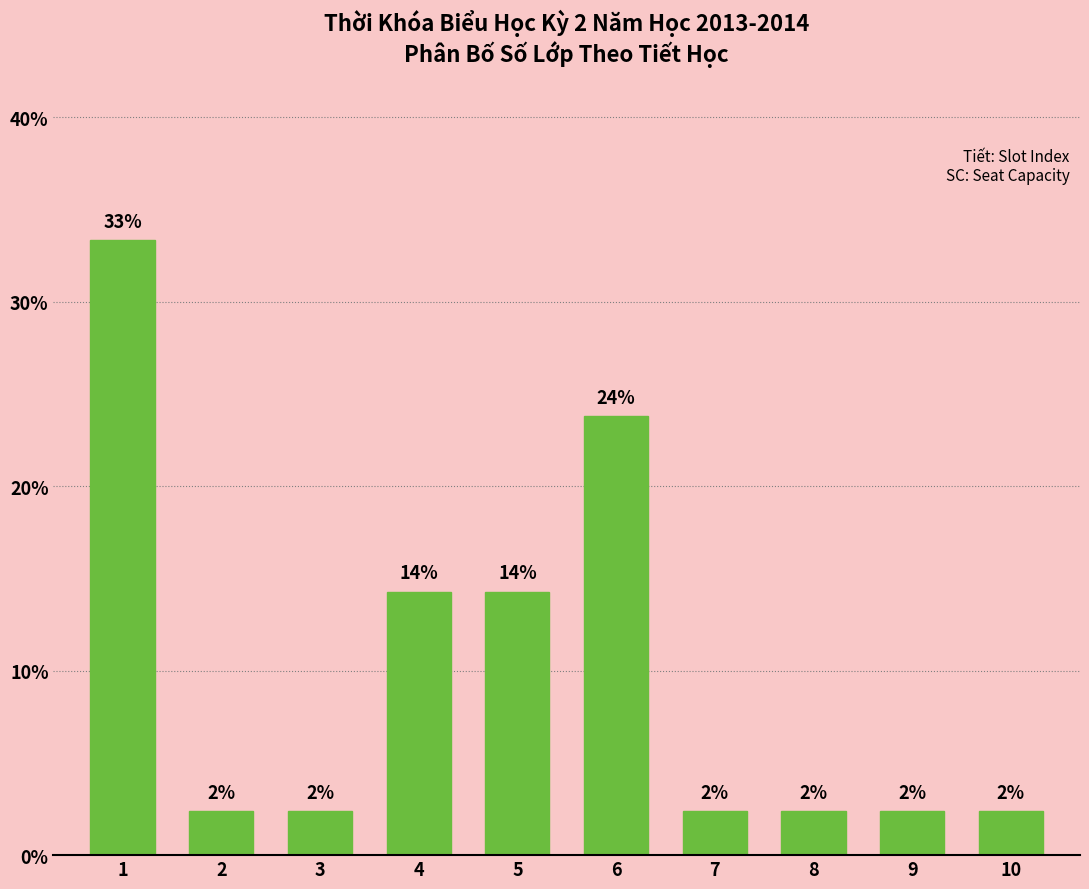

How many bars are there in total?

10